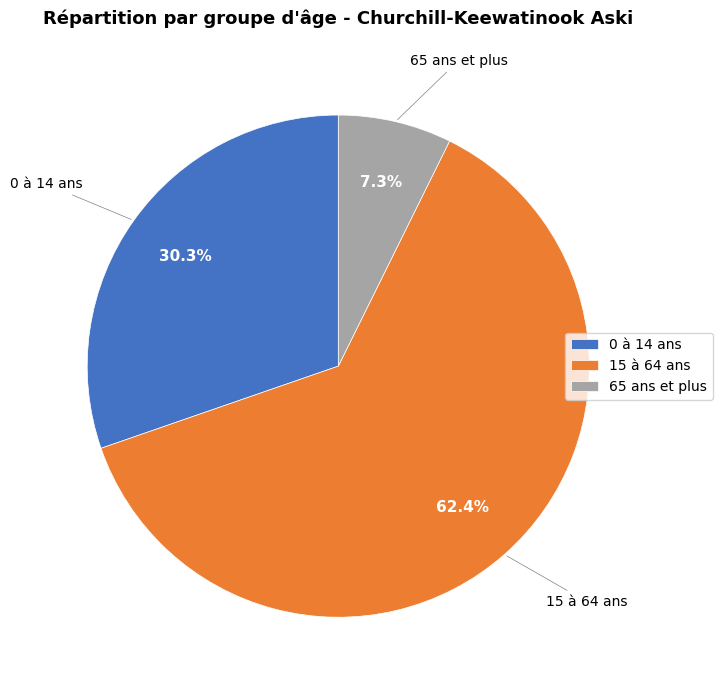

To the nearest percent, what is the difference between the 0 à 14 ans and 15 à 64 ans slice percentages?

32%